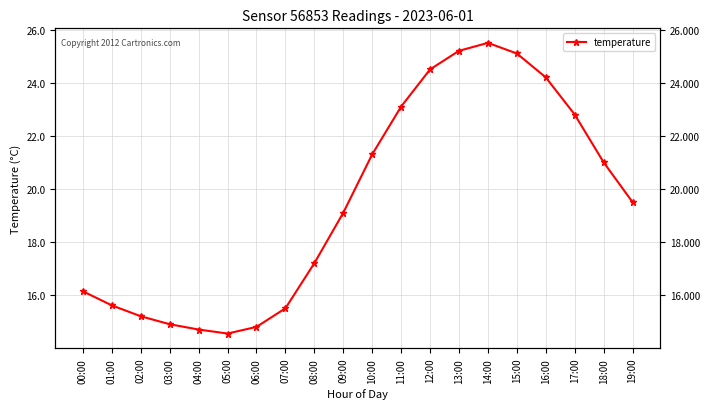

What is the difference between the maximum and minimum values?

10.9